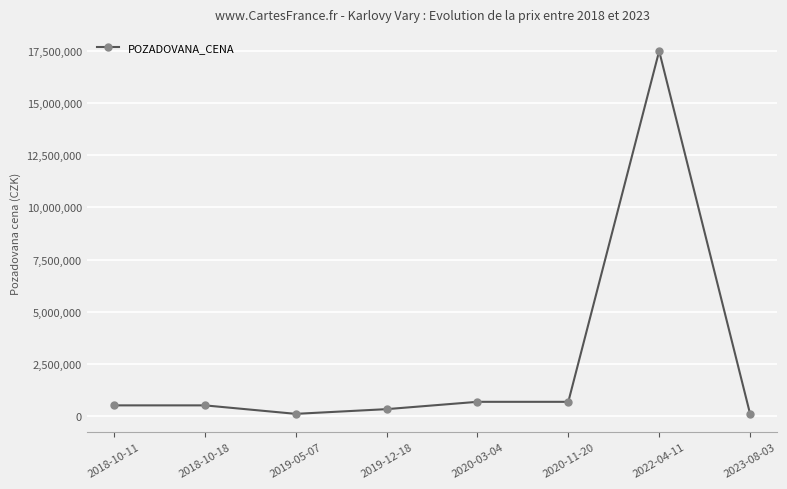

What is the label of the 7th point from the right?

2018-10-18